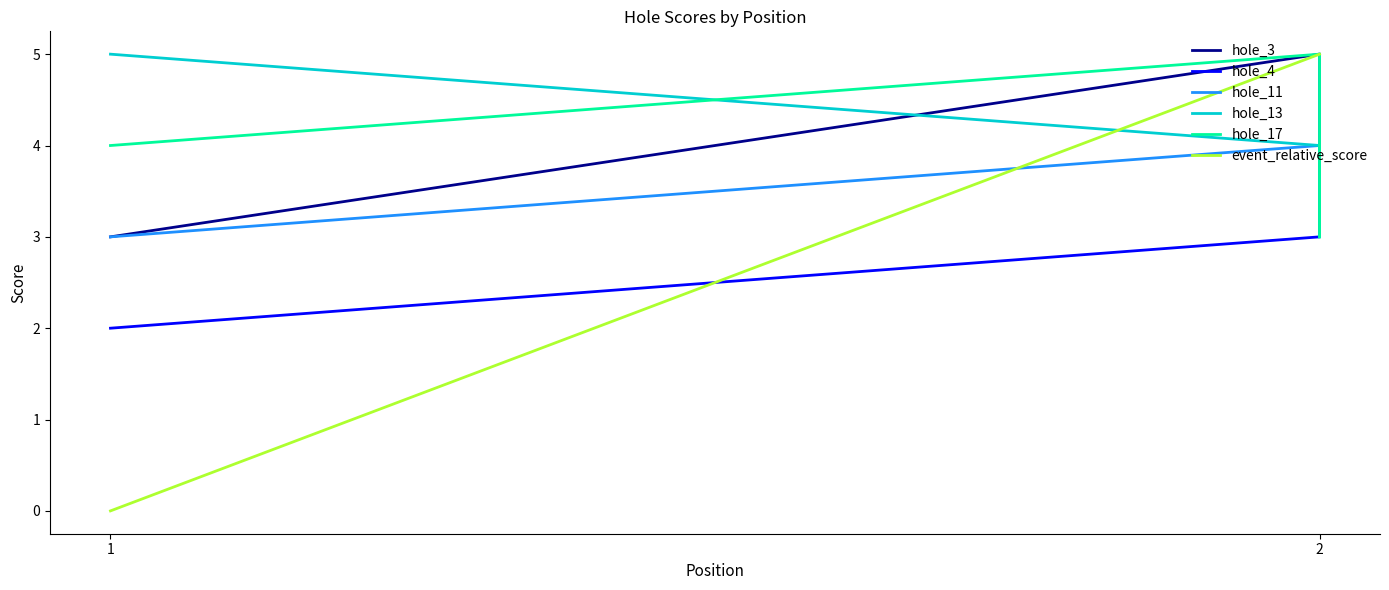

Count the number of data series in this chart.

6